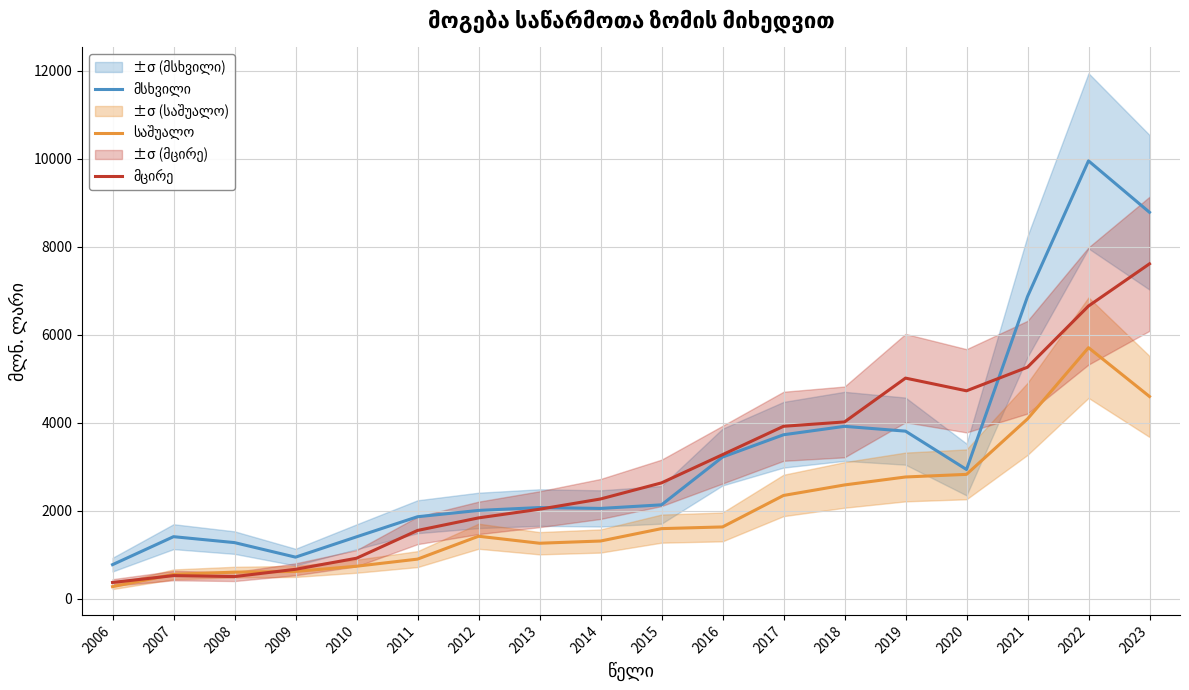

True or false: საშუალო has more than 1 points higher than both neighbors.

True